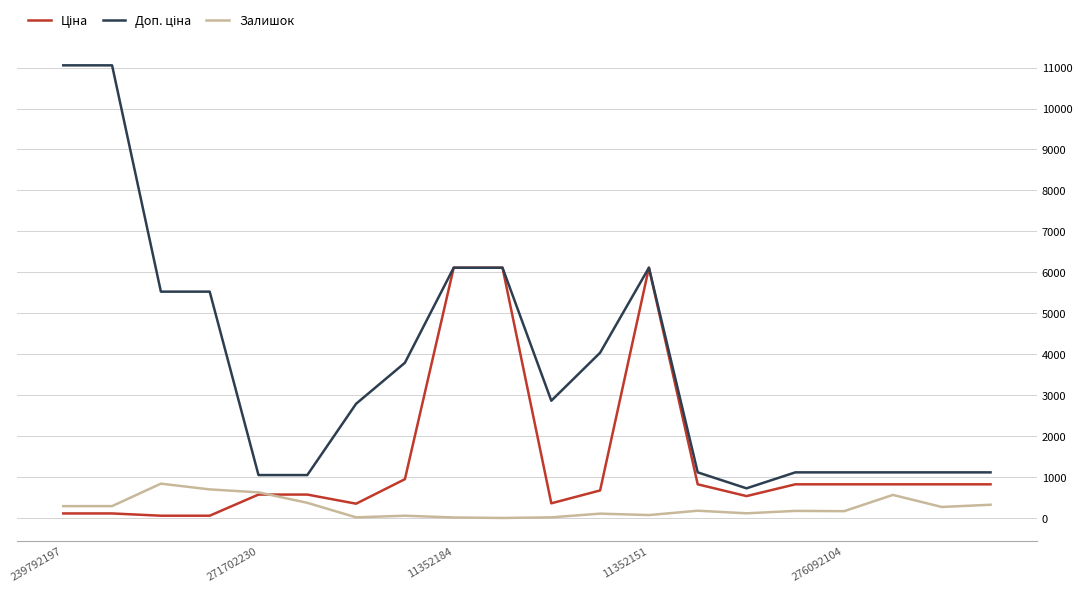

Is this an area chart (filled region under the line)?

No